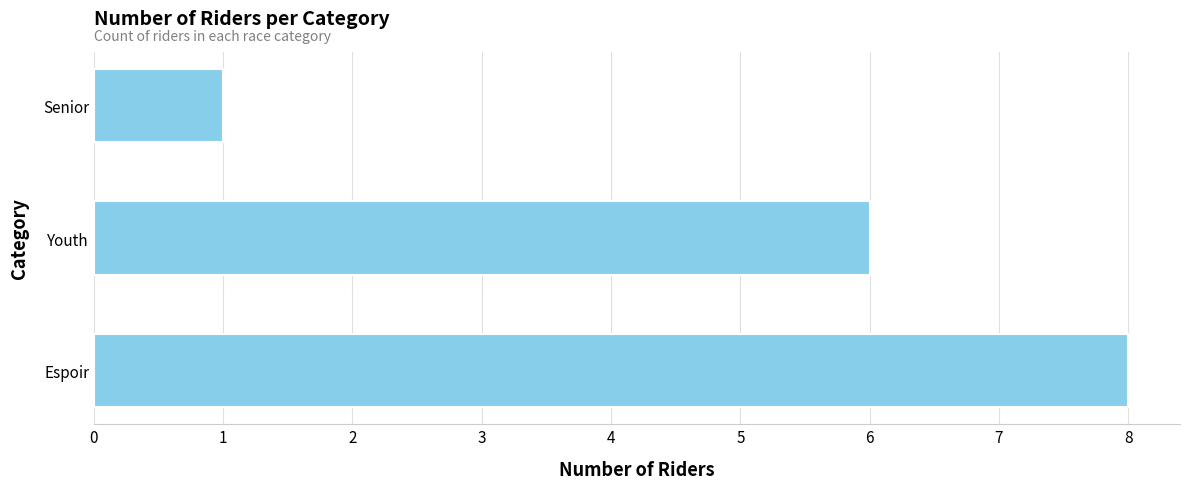

What is the difference between the maximum and second lowest values?

2